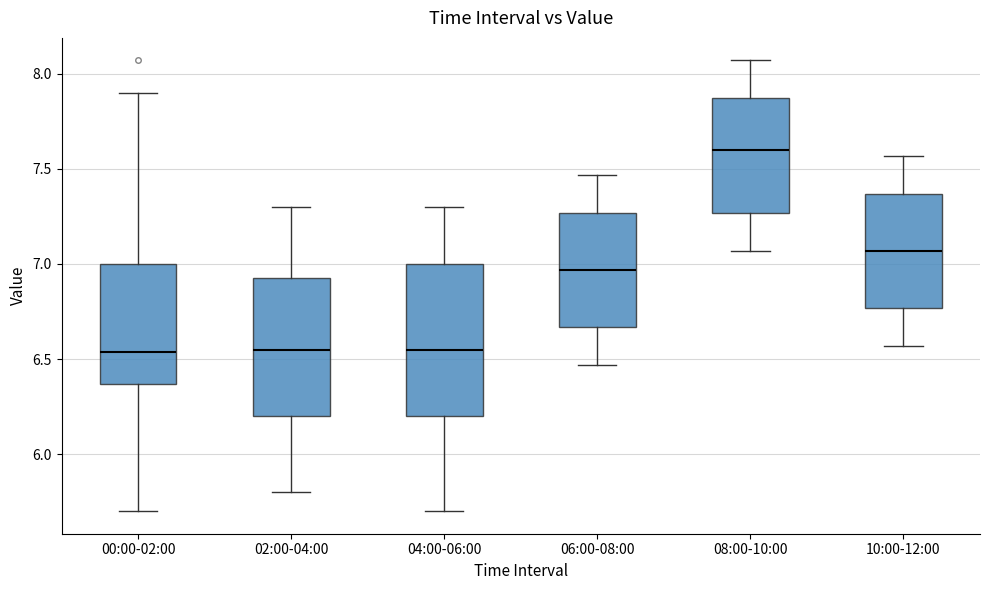

Reading left to right, transcribe this box plot: for each box, give where its median line is, the range the box spans, and where its two whiskers end, as read against the y-axis. The values are not printed on the chart, so give them approximately, as read against the axis.

00:00-02:00: median 6.55, box 6.35 to 7.00, whiskers 5.70 to 7.90
02:00-04:00: median 6.55, box 6.20 to 6.95, whiskers 5.80 to 7.30
04:00-06:00: median 6.55, box 6.20 to 7.00, whiskers 5.70 to 7.30
06:00-08:00: median 6.95, box 6.65 to 7.25, whiskers 6.45 to 7.45
08:00-10:00: median 7.60, box 7.25 to 7.85, whiskers 7.05 to 8.05
10:00-12:00: median 7.05, box 6.75 to 7.35, whiskers 6.55 to 7.55